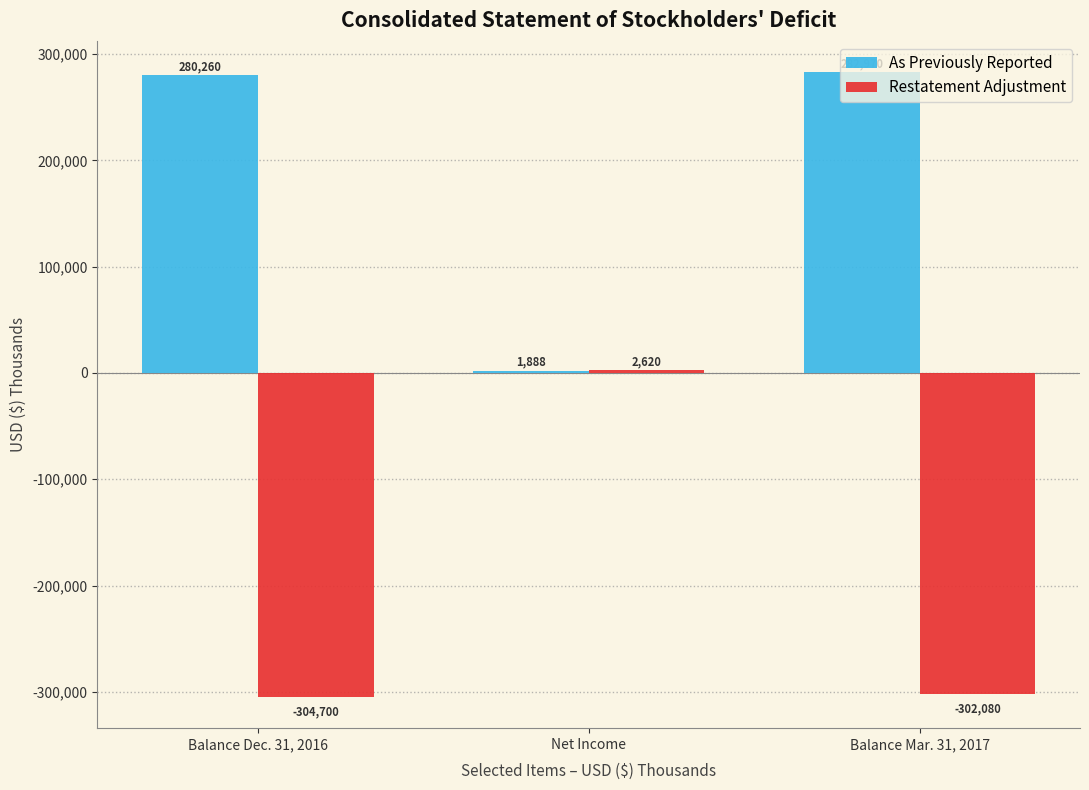

Is it true that Restatement Adjustment equals -419223 at Balance Mar. 31, 2017?

False